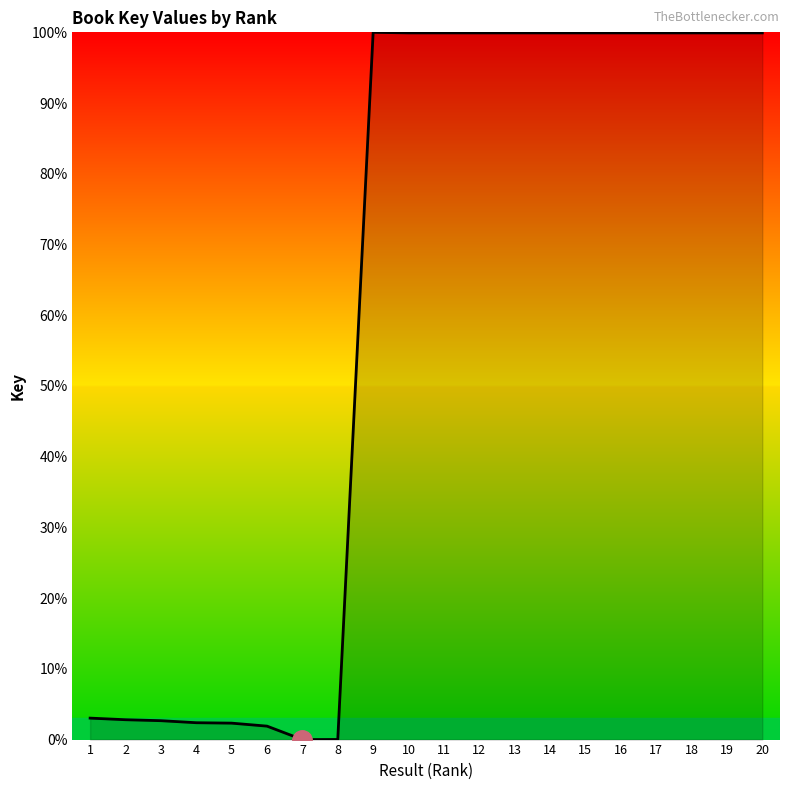

The value at 19 is 99.9. True or false?

True